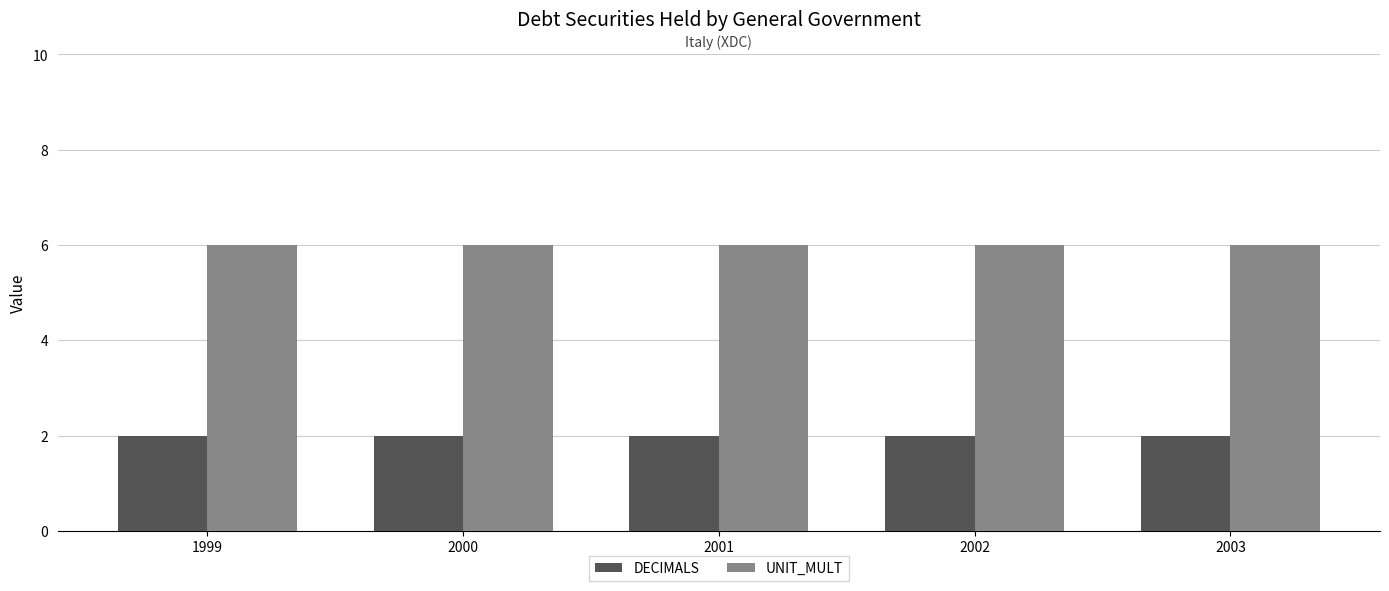

Rank the series by their average value, from lowest to highest.

DECIMALS, UNIT_MULT